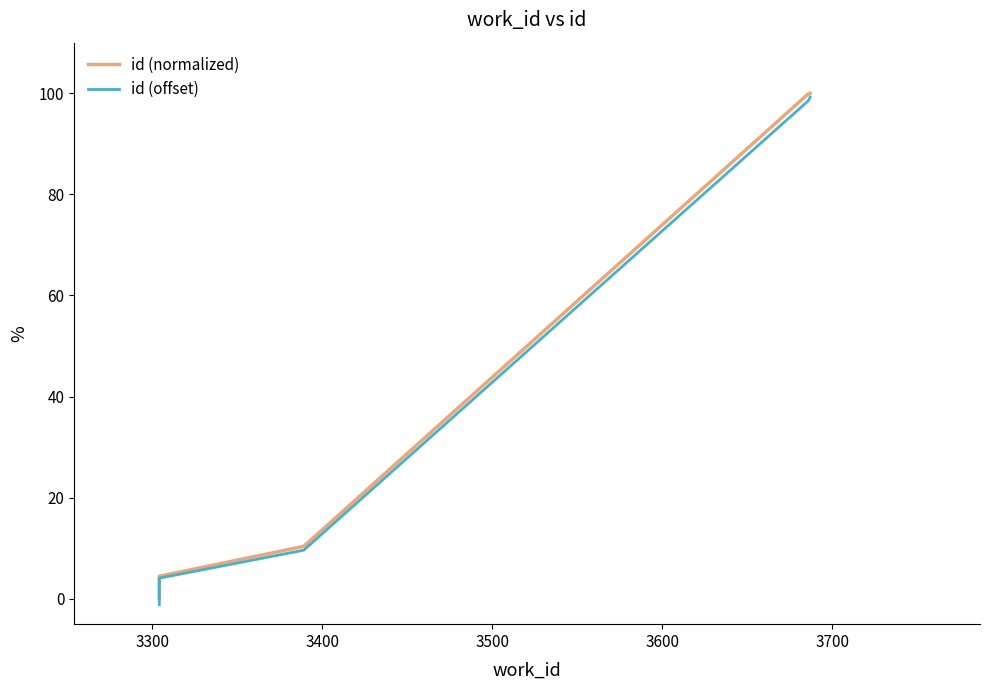

Which series has the widest spread of values?

id (offset)